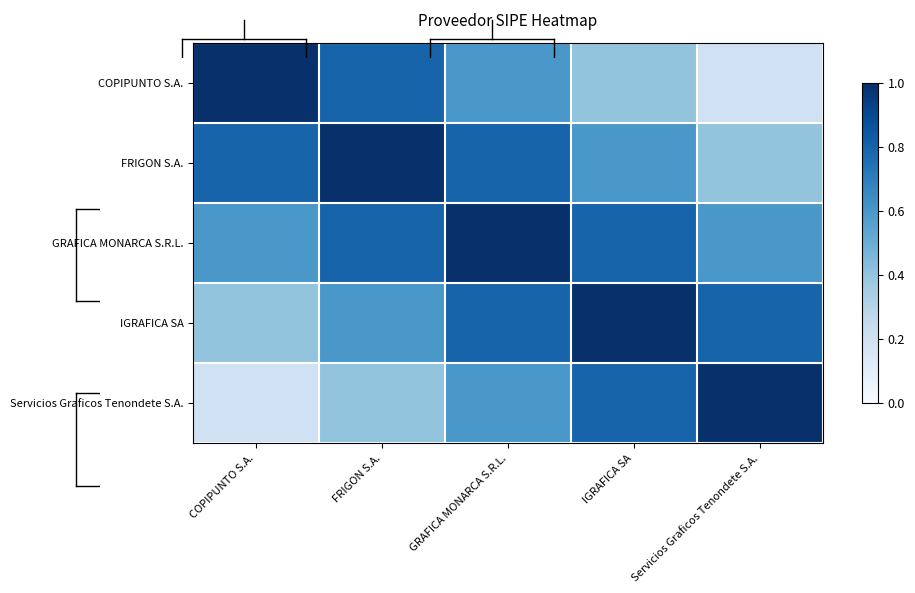

Which label corresponds to the smallest value in the chart?

Servicios Graficos Tenondete S.A.